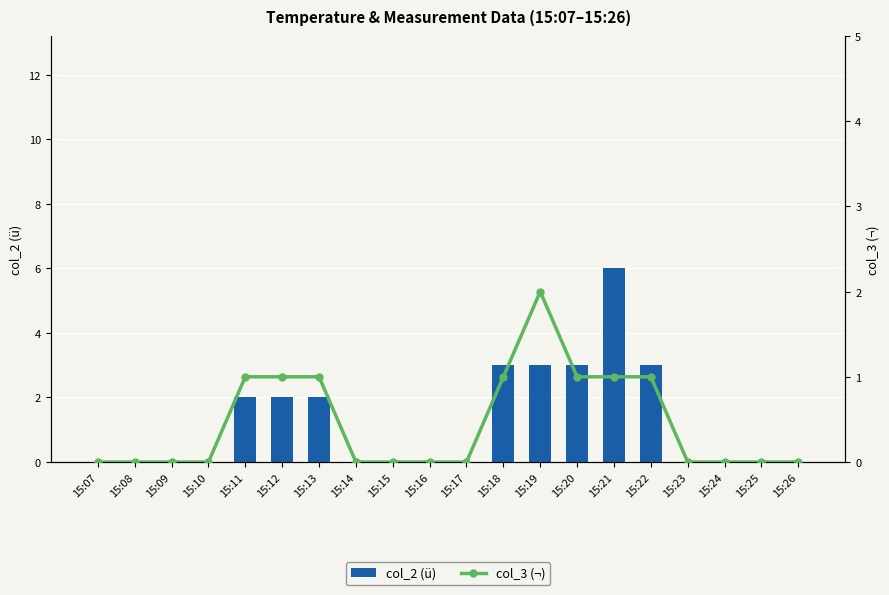

At which category is the sum across all series the highest?

15:21